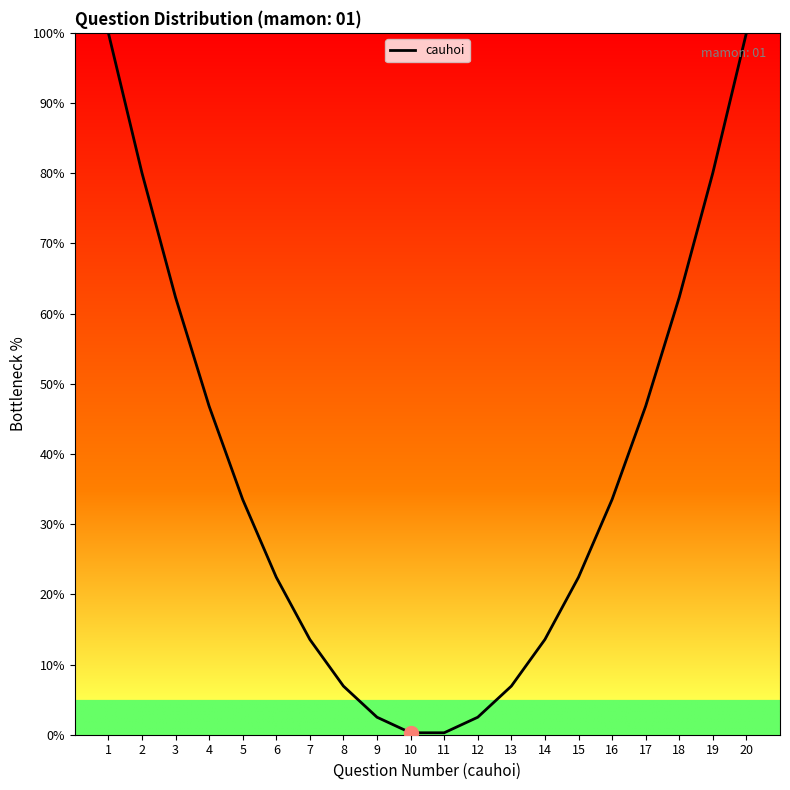

What is the ratio of the value at 16 to the value at 12?

13.4